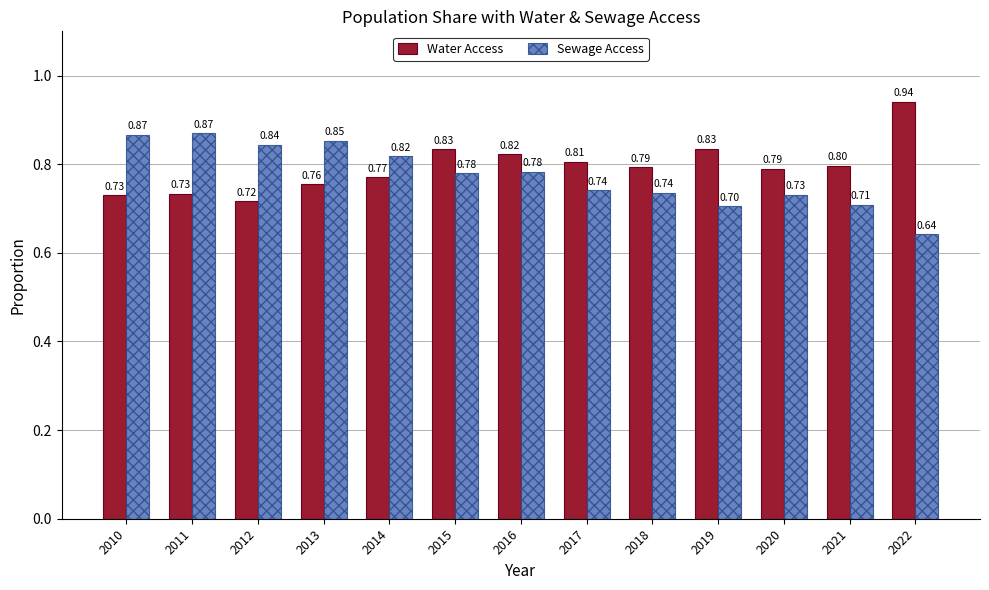

Rank the series by their average value, from highest to lowest.

Water Access, Sewage Access